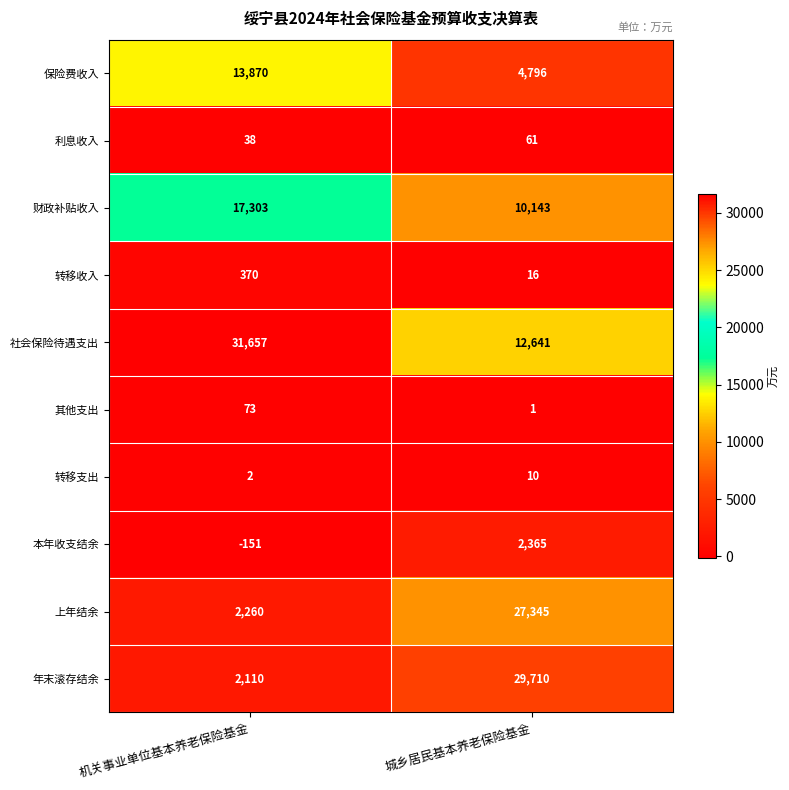

What is the average value of the 年末滚存结余 series?

15910